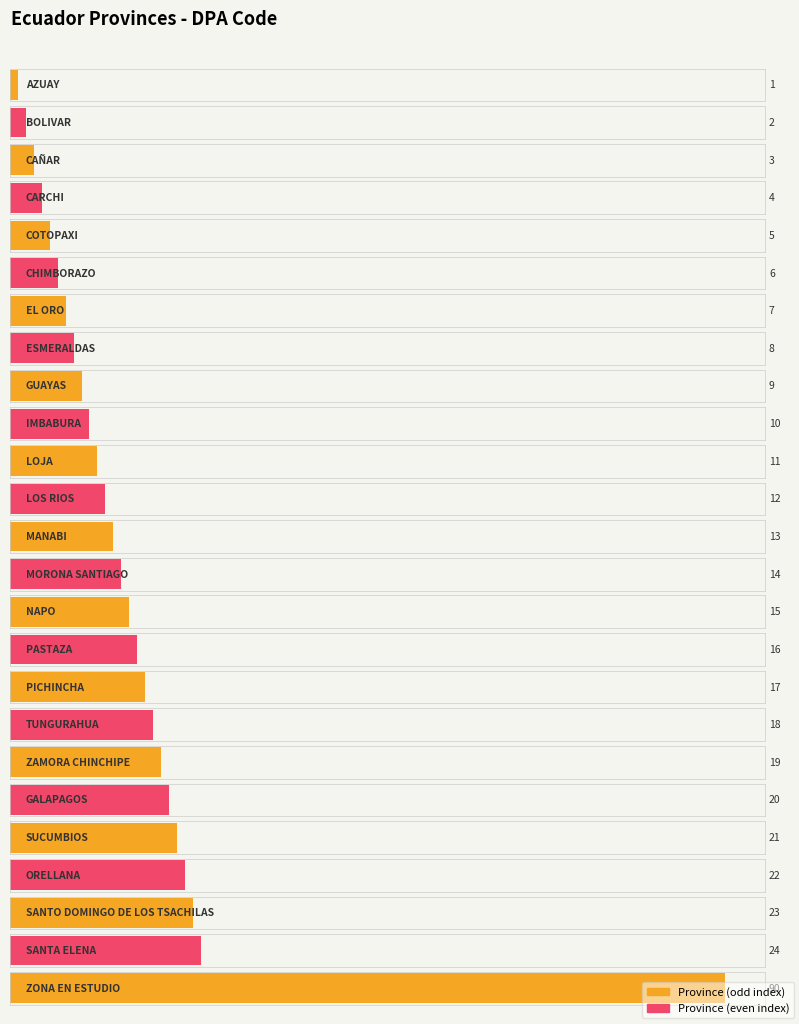

What is the label of the 23rd bar from the left?

SANTO DOMINGO DE LOS TSACHILAS